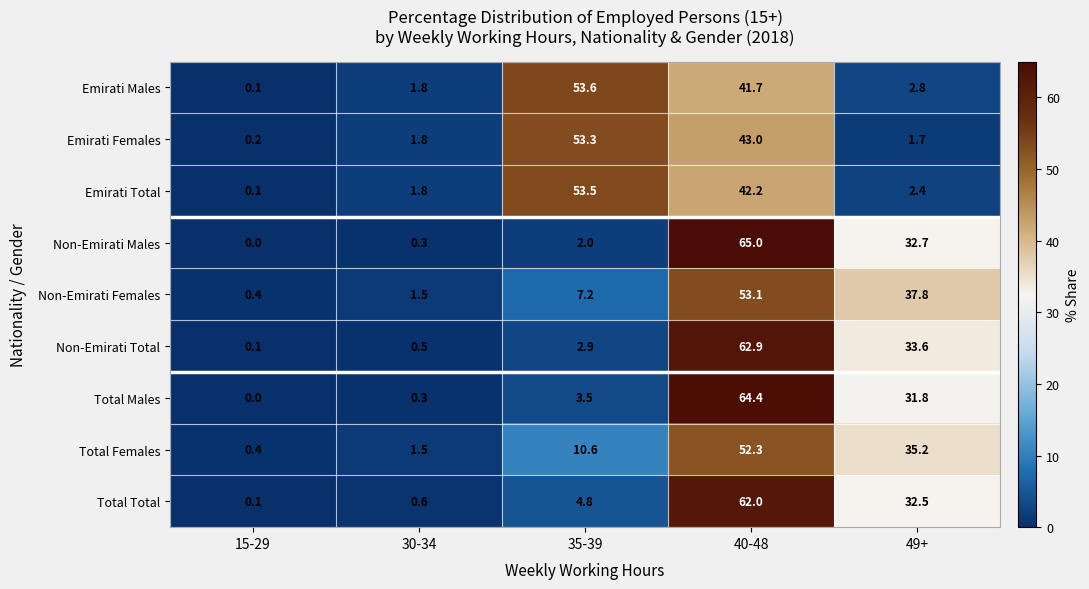

What is the sum of all Emirati Total values?

100.0